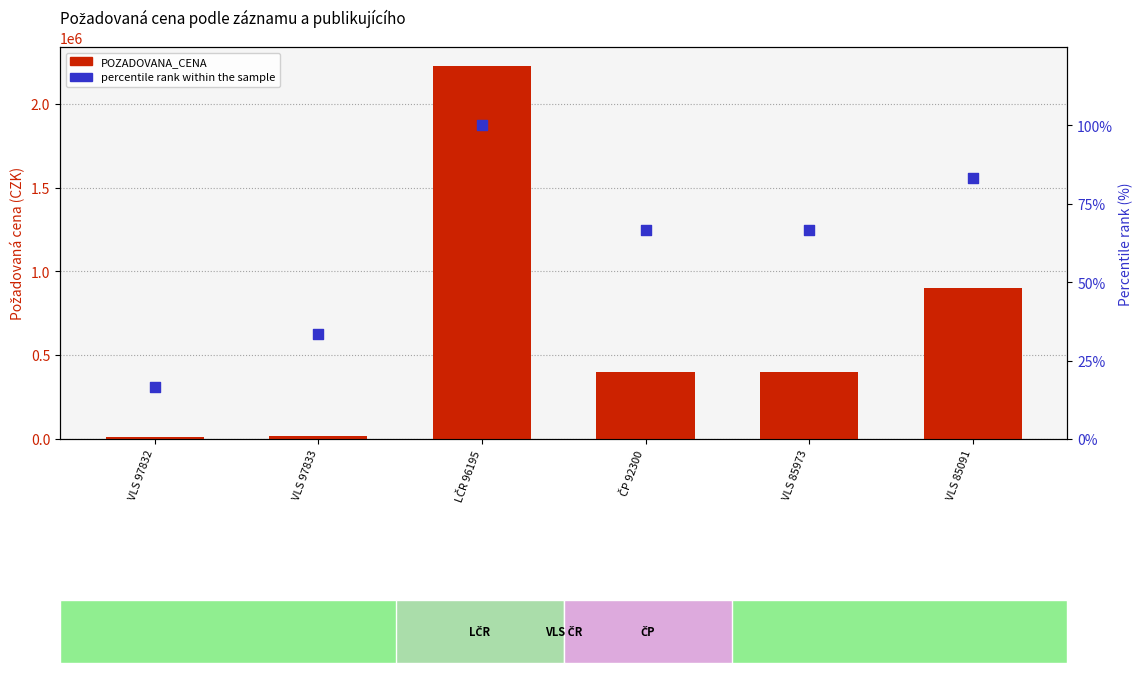

At how many categories does at least one series exceed 2159320?

1